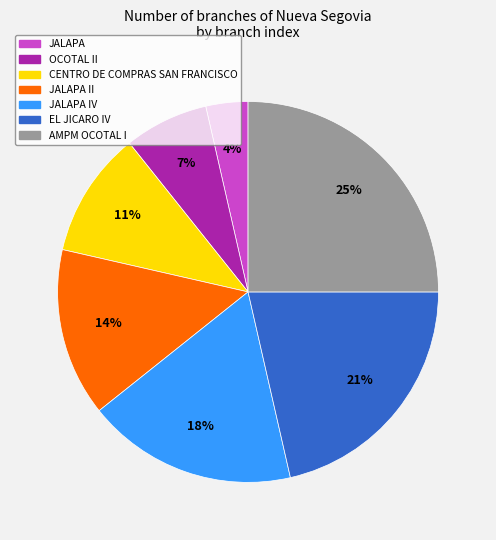

To the nearest percent, what is the difference between the largest and smallest slice percentages?

21%